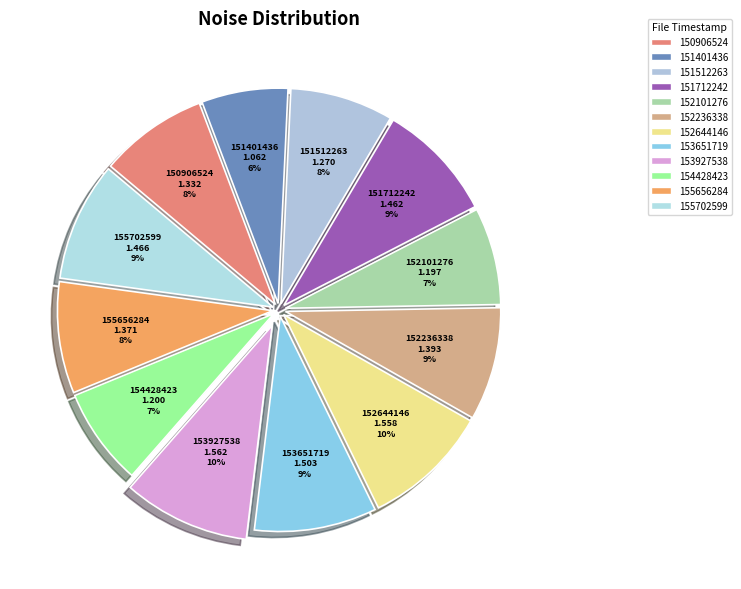

To the nearest percent, what portion does 151712242 represent?

9%